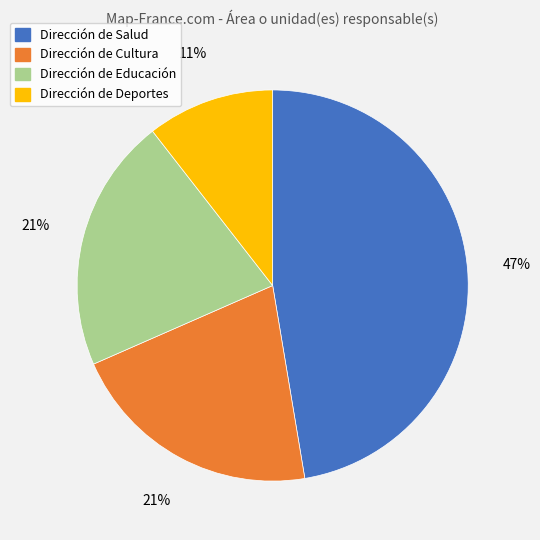

To the nearest percent, what is the difference between the Dirección de Salud and Dirección de Educación slice percentages?

26%